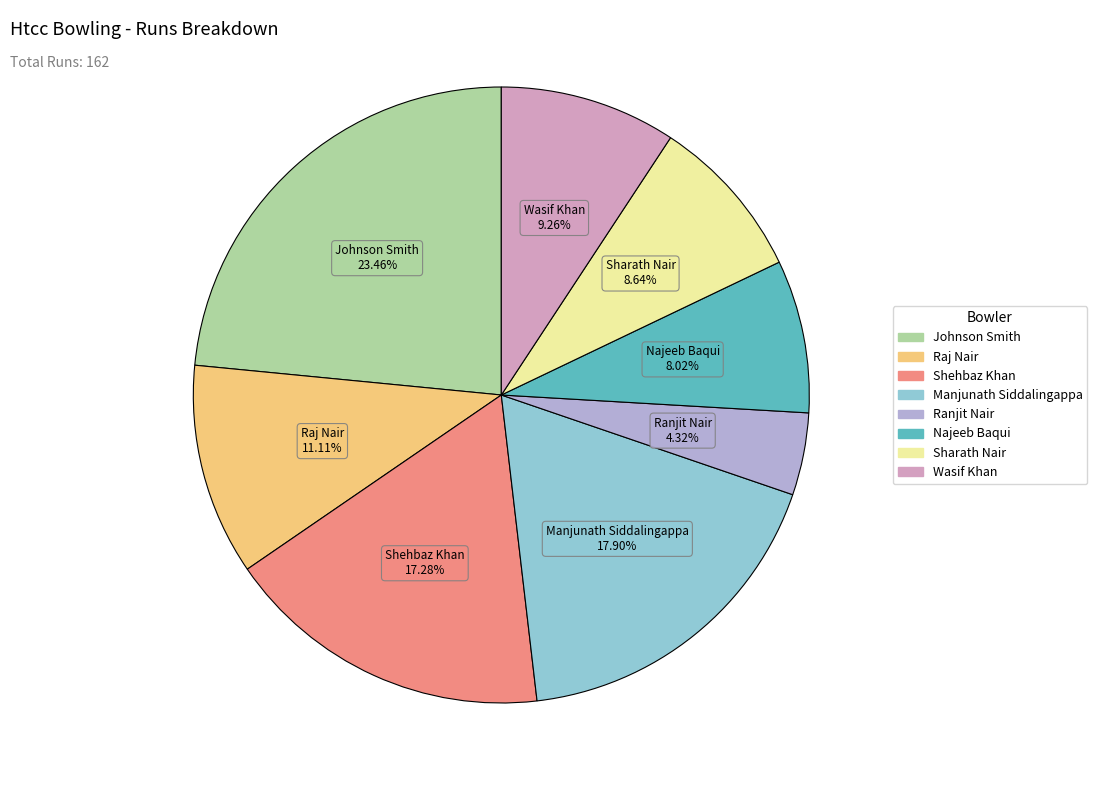

Which has a higher value, Shehbaz Khan or Raj Nair?

Shehbaz Khan